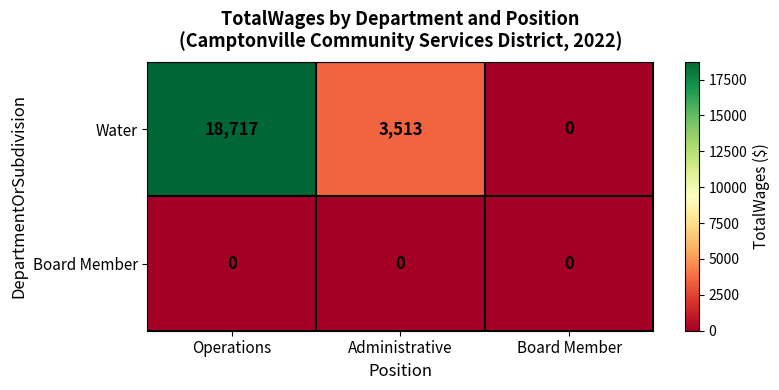

Where does the Water series first go above 3513?

Operations